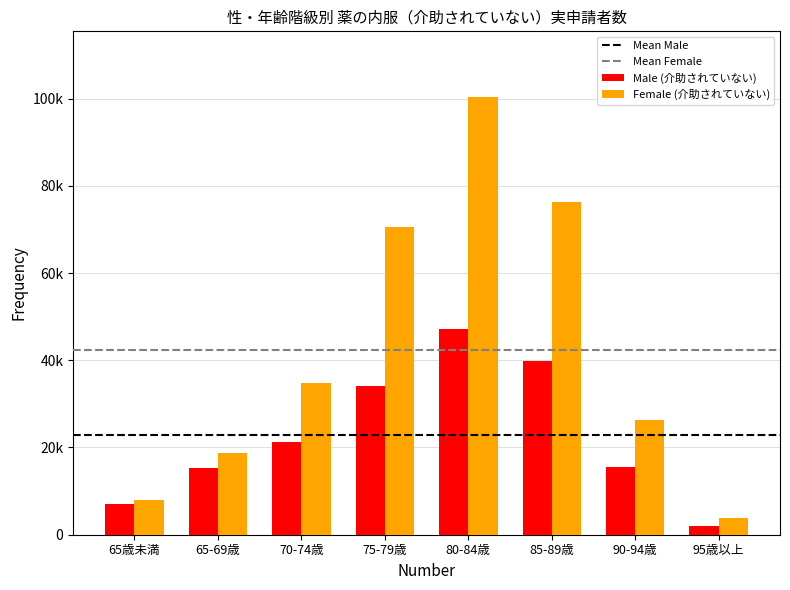

Reading left to right, extract all data points from this chart.

Male (介助されていない): 7000	15350	21330	34030	47070	39920	15560	1980
Female (介助されていない): 7910	18790	34700	70620	100360	76390	26390	3910